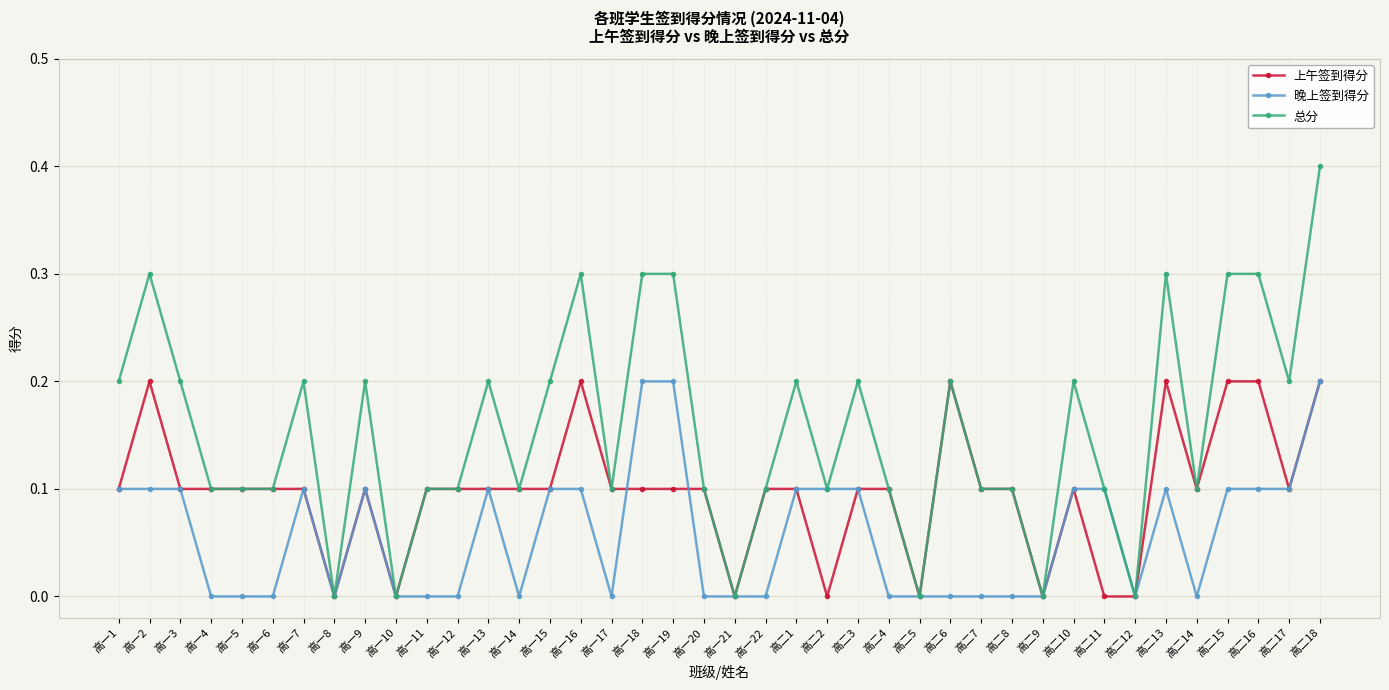

Which series changed the most between 高一8 and 高一13?

总分